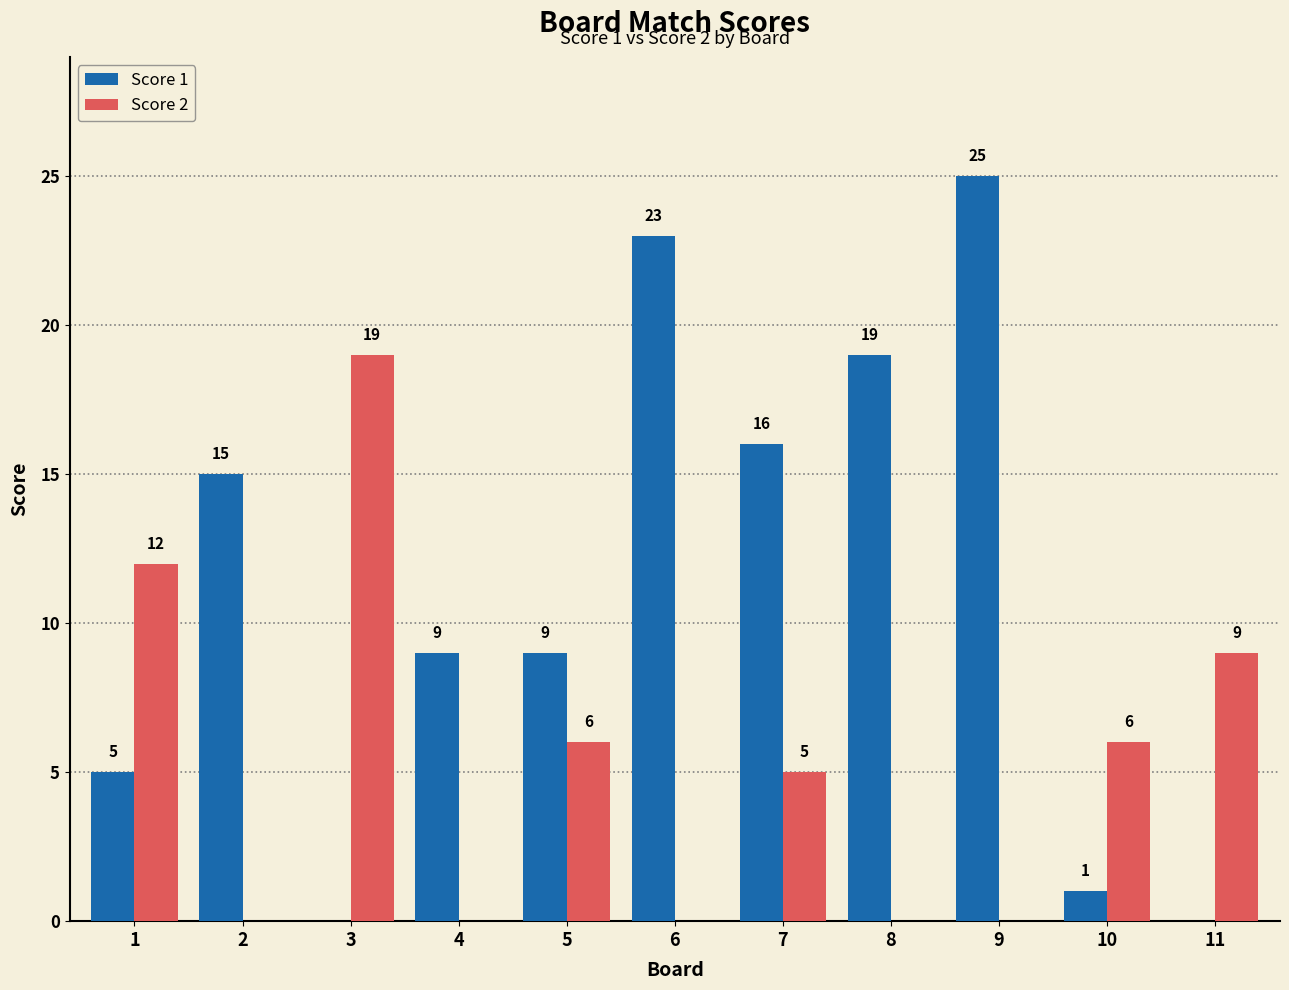

How many categories are shown in the chart?

11